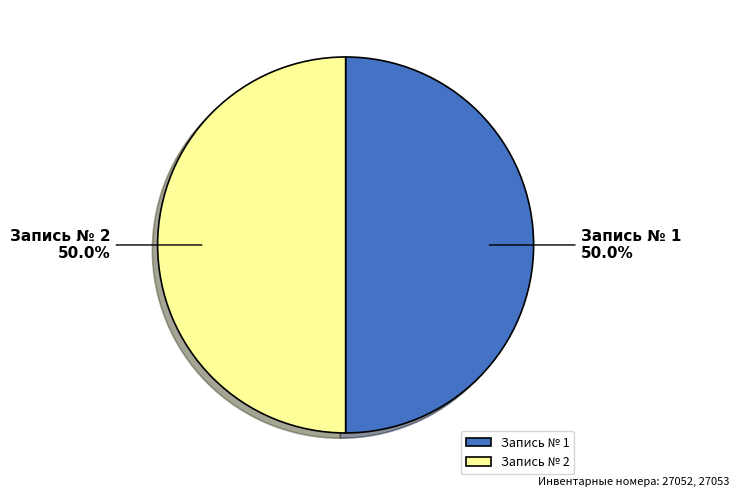

What is the ratio of the value at Запись № 1 to the value at Запись № 2?

1.0